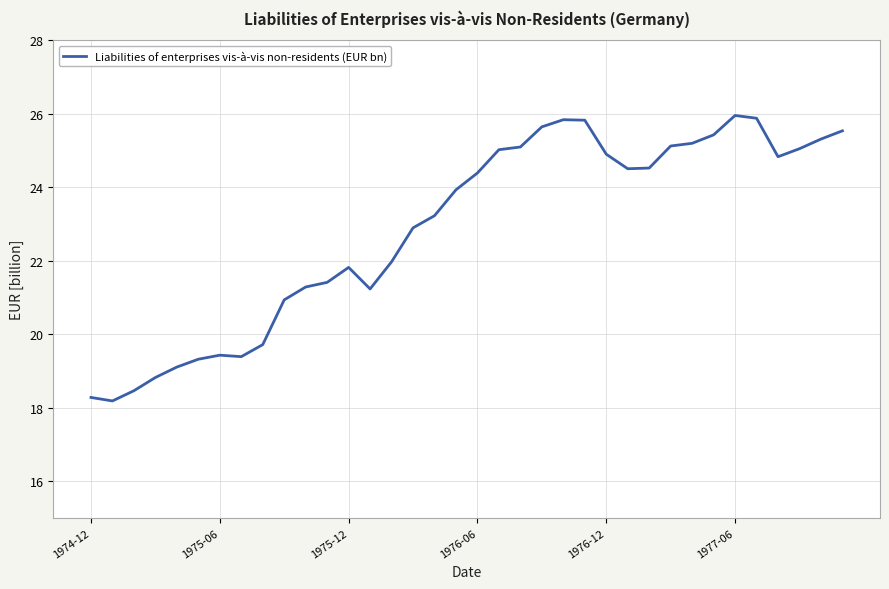

What is the greatest value displayed?

26.0